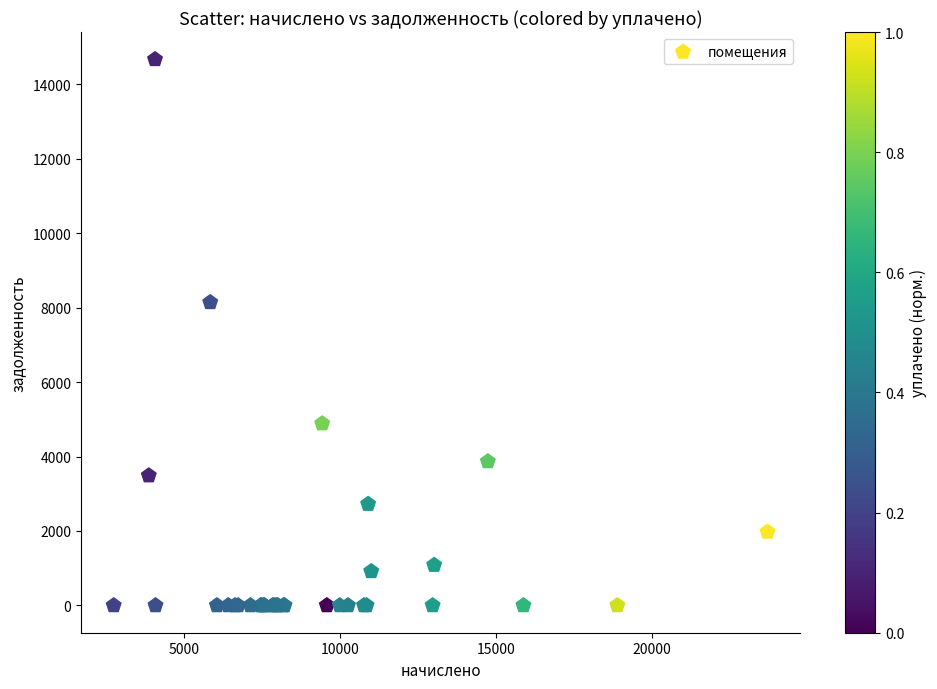

What Y value in the scatter plot is closest to 7337?

8145.0